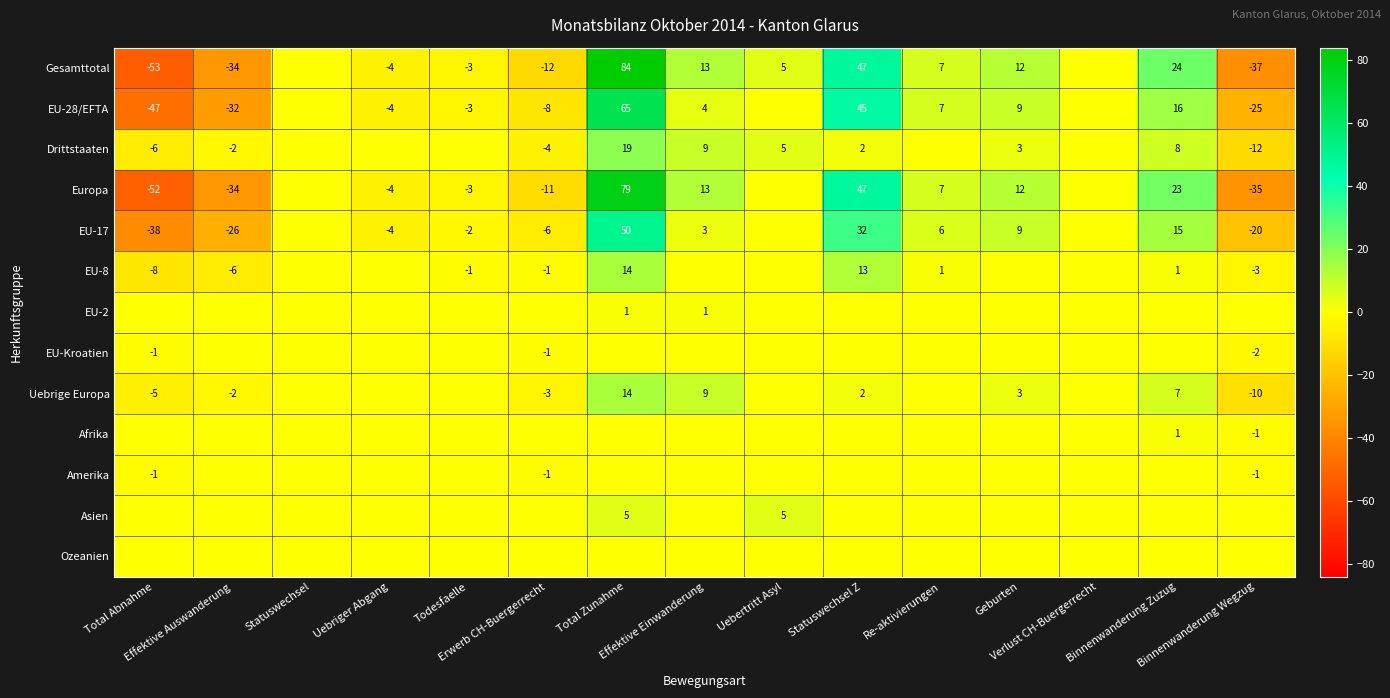

How many values in the Asien series exceed 0?

2